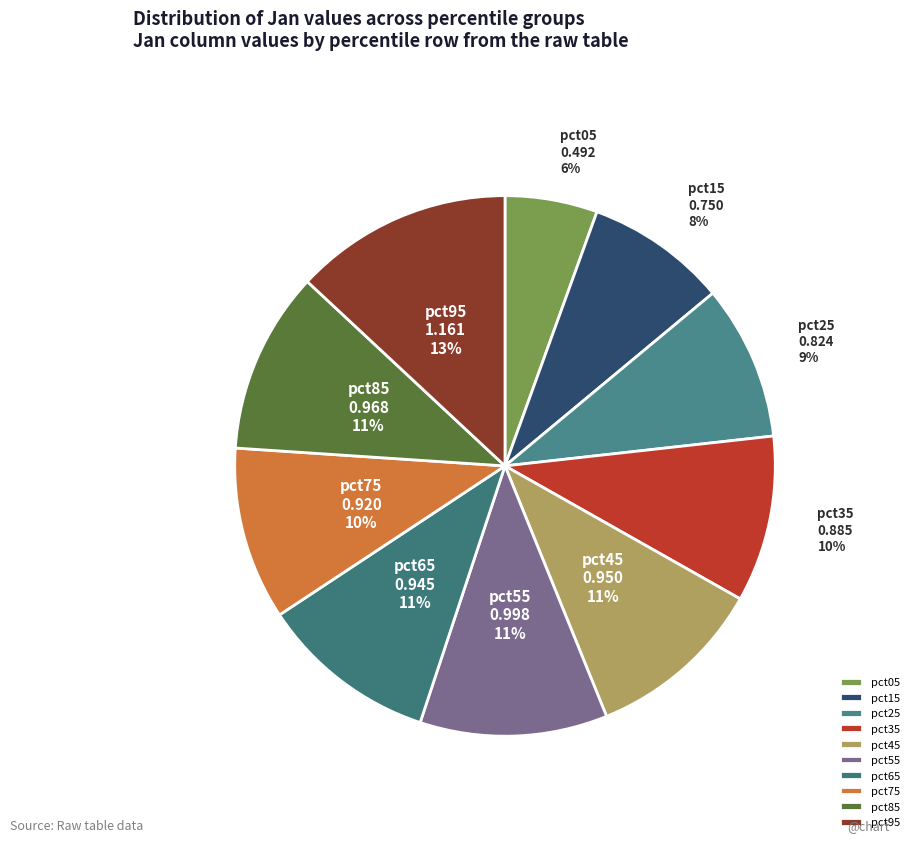

Do pct55 and pct45 together represent more than half of the pie?

No